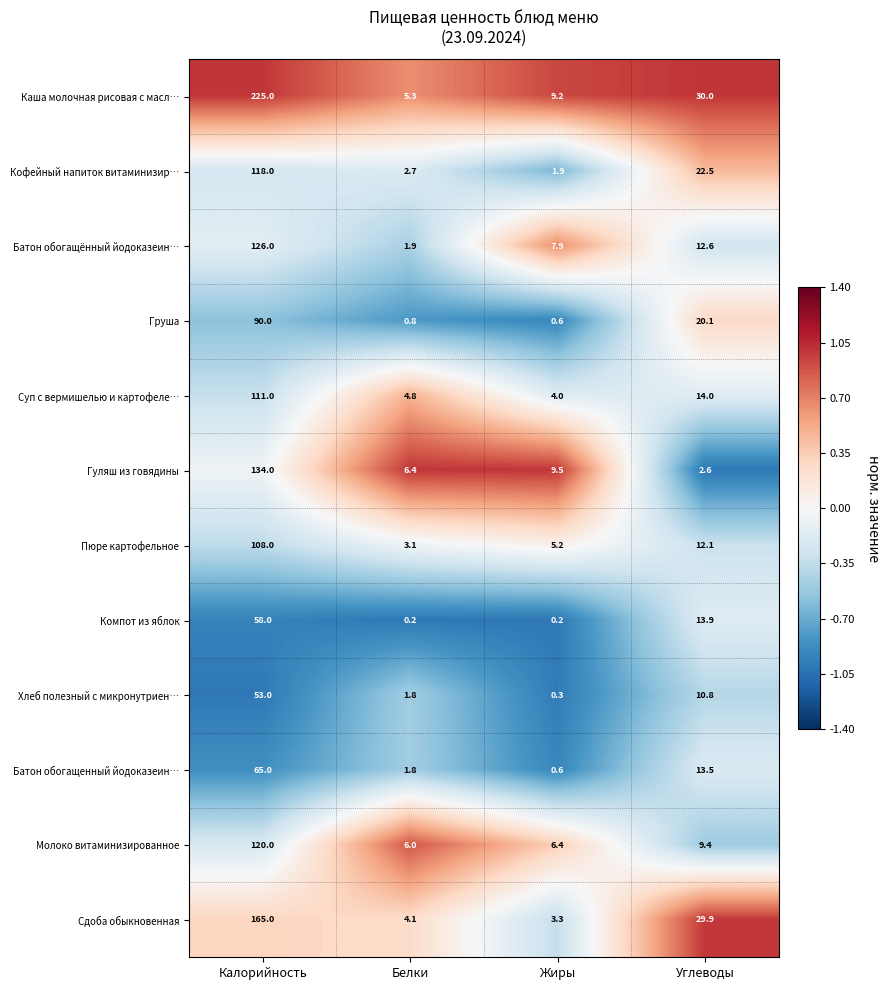

Which category has the highest value across all series?

Калорийность